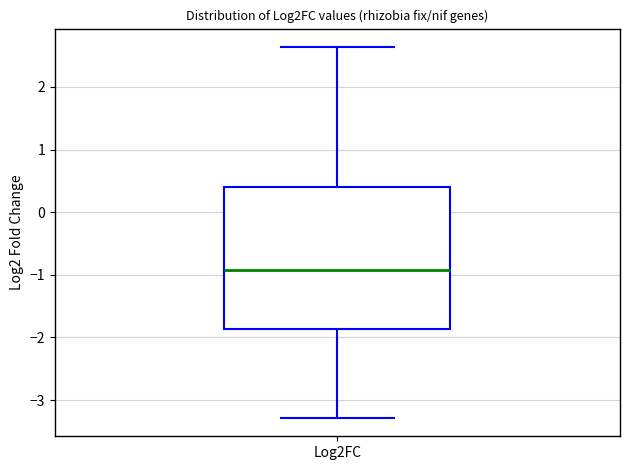

Read this box plot against the y-axis: the position of the median line, the range covered by the box, and the ends of both whiskers. The values are not printed on the chart, so give them approximately, as read against the axis.

median -0.9, box -1.9 to 0.4, whiskers -3.3 to 2.6